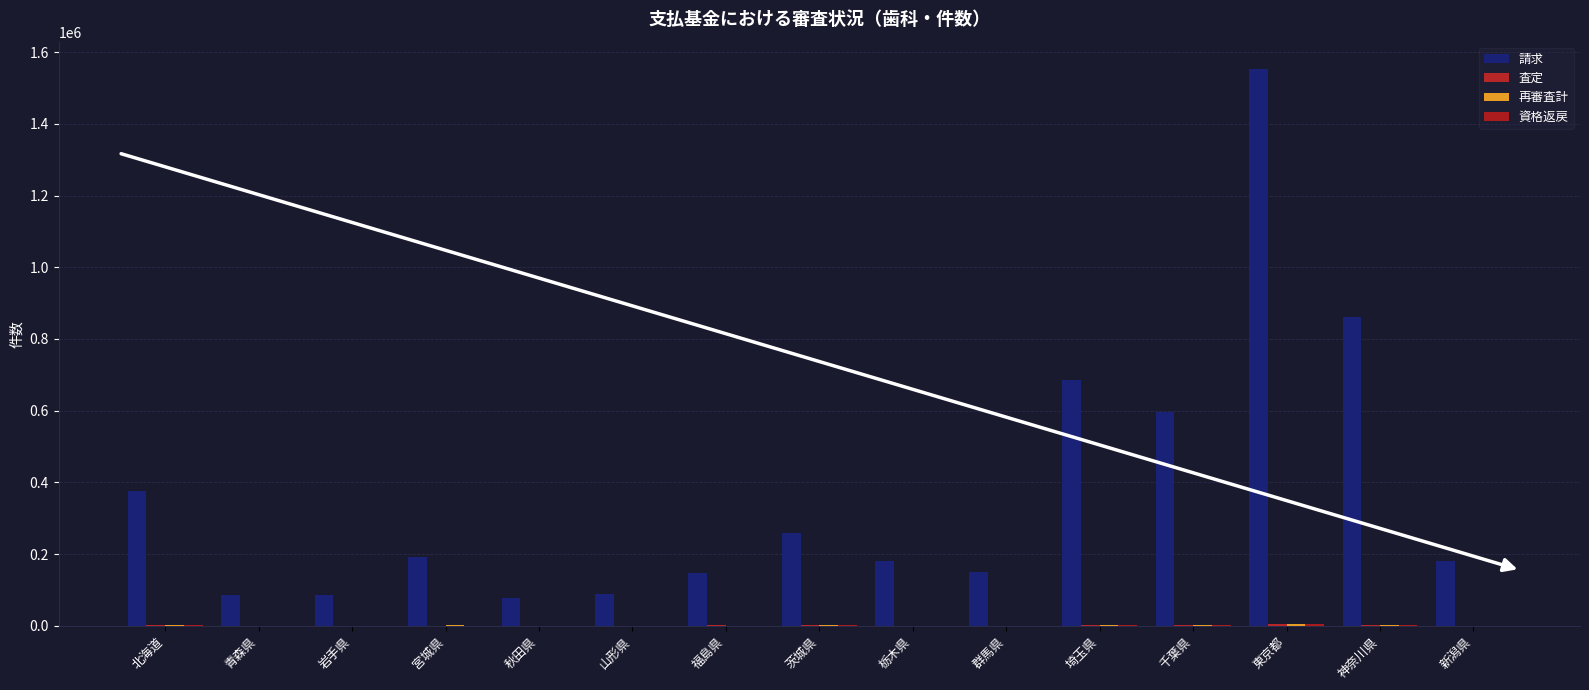

What is the difference between the maximum and minimum values in the 再審査計 series?

3797